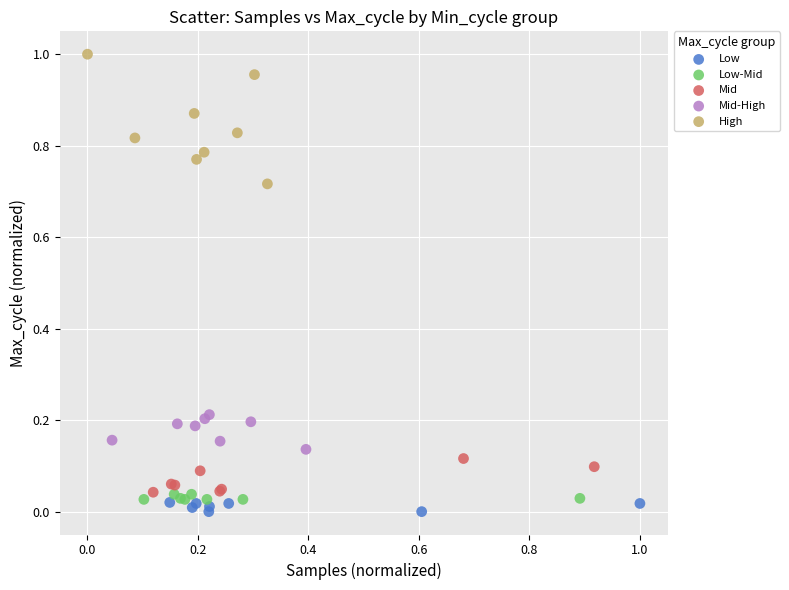

Which series contains the highest Y value?

High